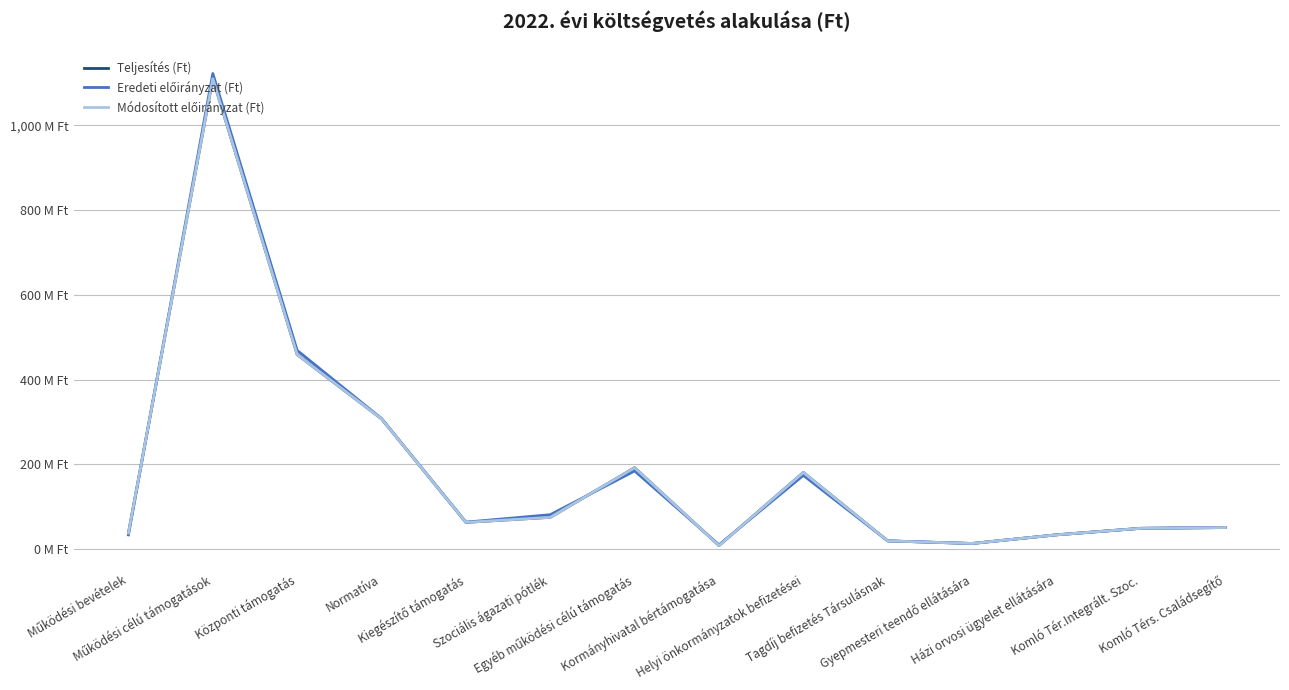

Where is Teljesítés (Ft) nearest to the value 559?

Központi támogatás